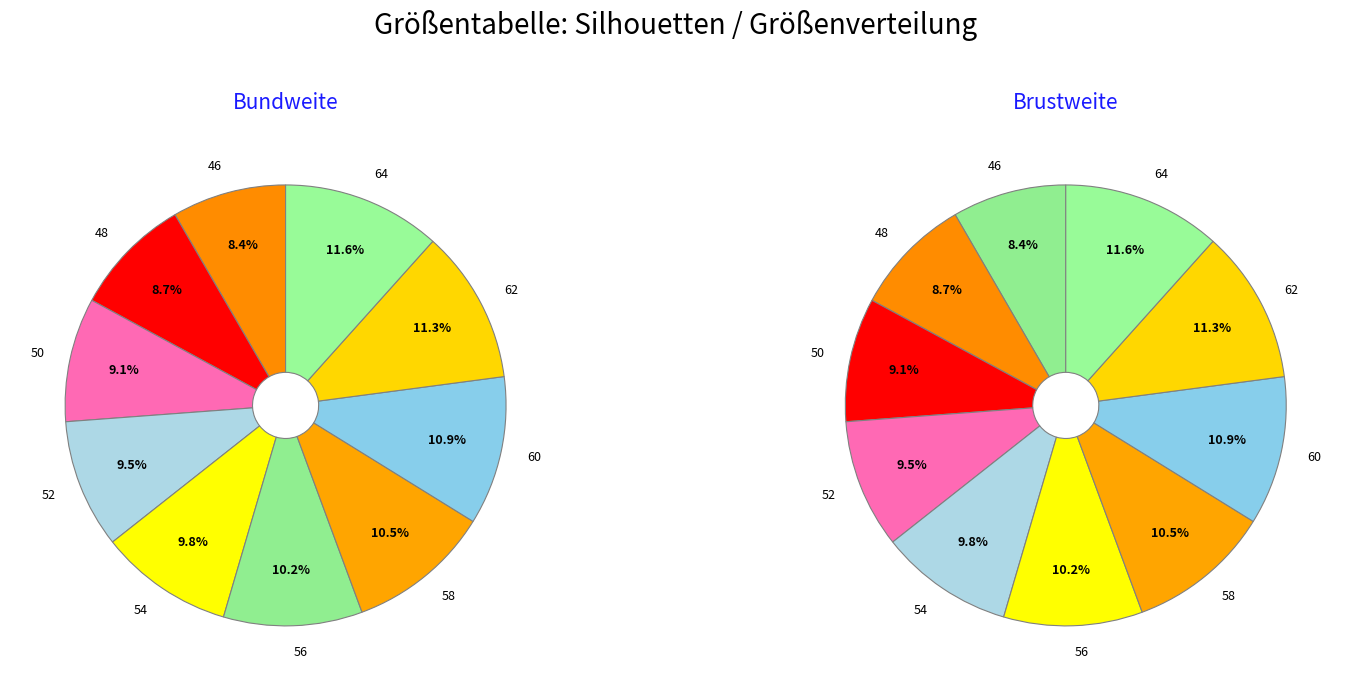

Approximately how many times larger is the value at 58 compared to 56?

1.0